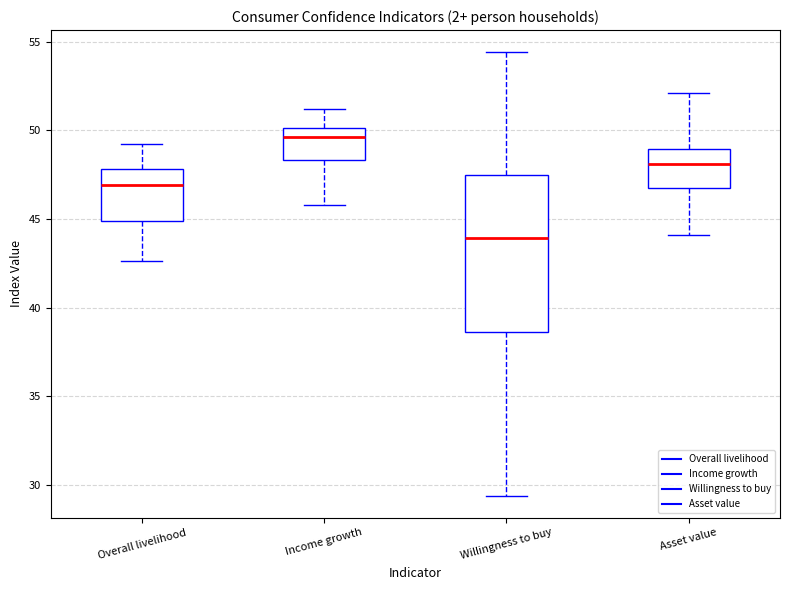

Which box is the tallest, from its lower edge to its upper edge?

Willingness to buy